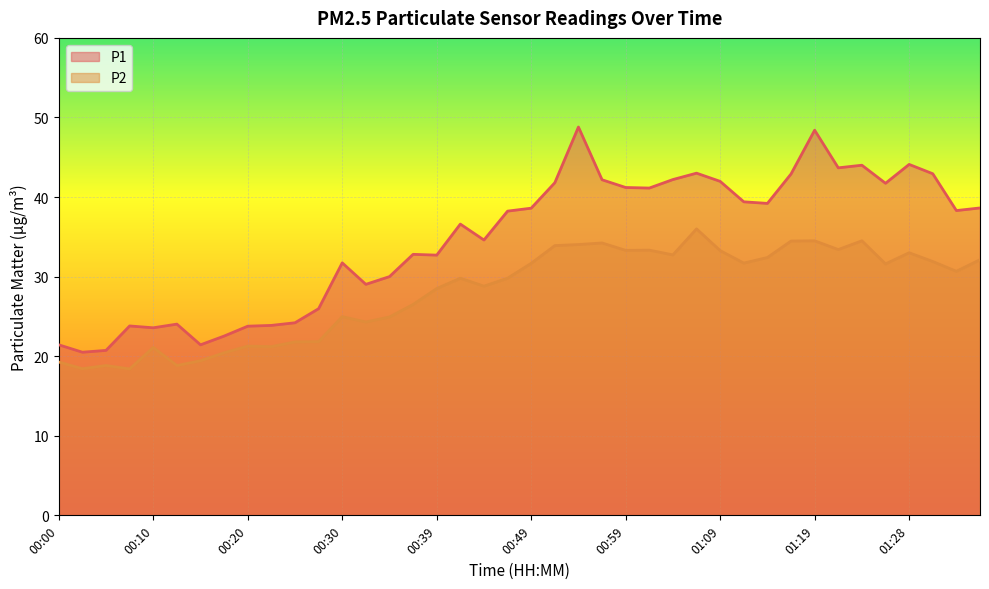

Which series has the widest spread of values?

P1